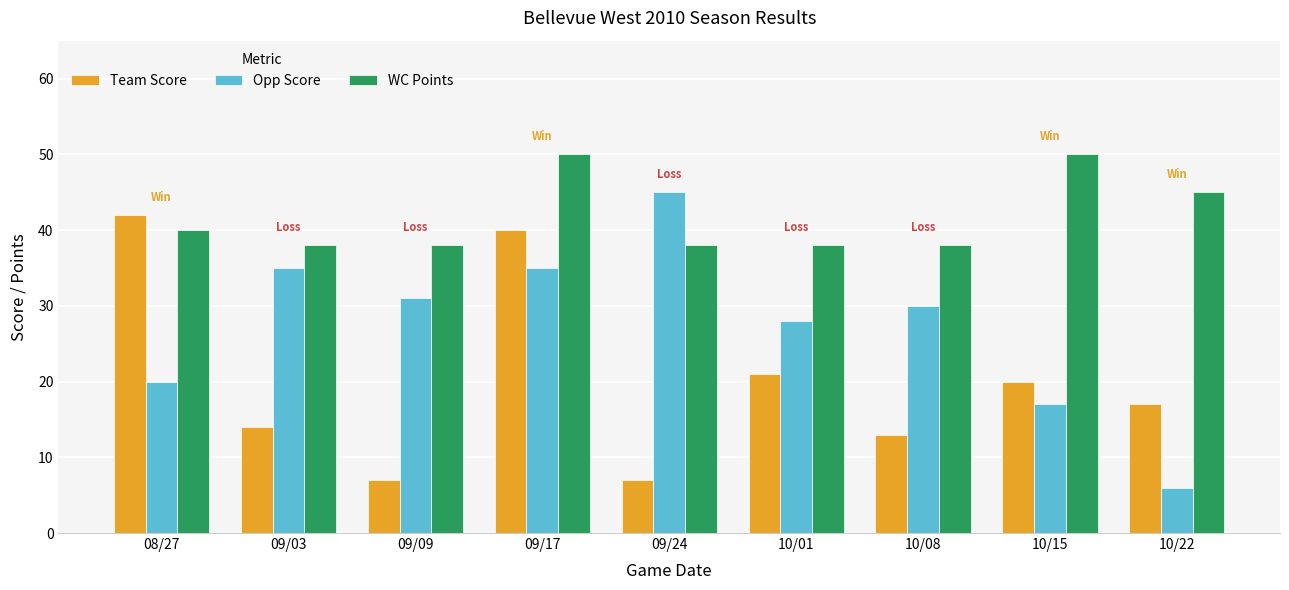

Where does the Team Score series first go above 17?

08/27